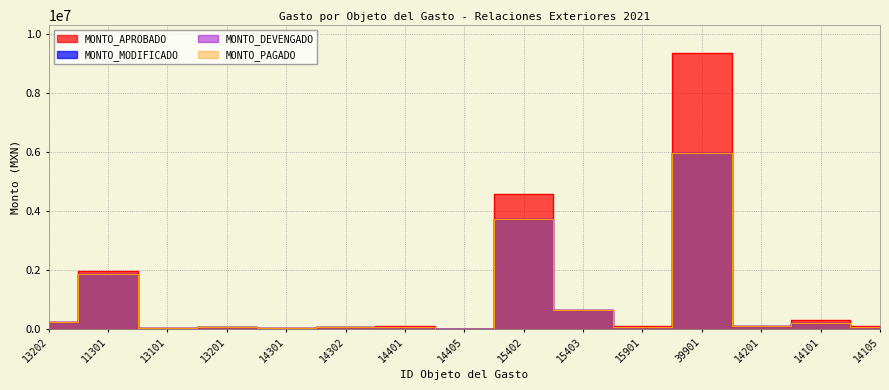

What are all the series names shown in the legend?

MONTO_APROBADO, MONTO_MODIFICADO, MONTO_DEVENGADO, MONTO_PAGADO